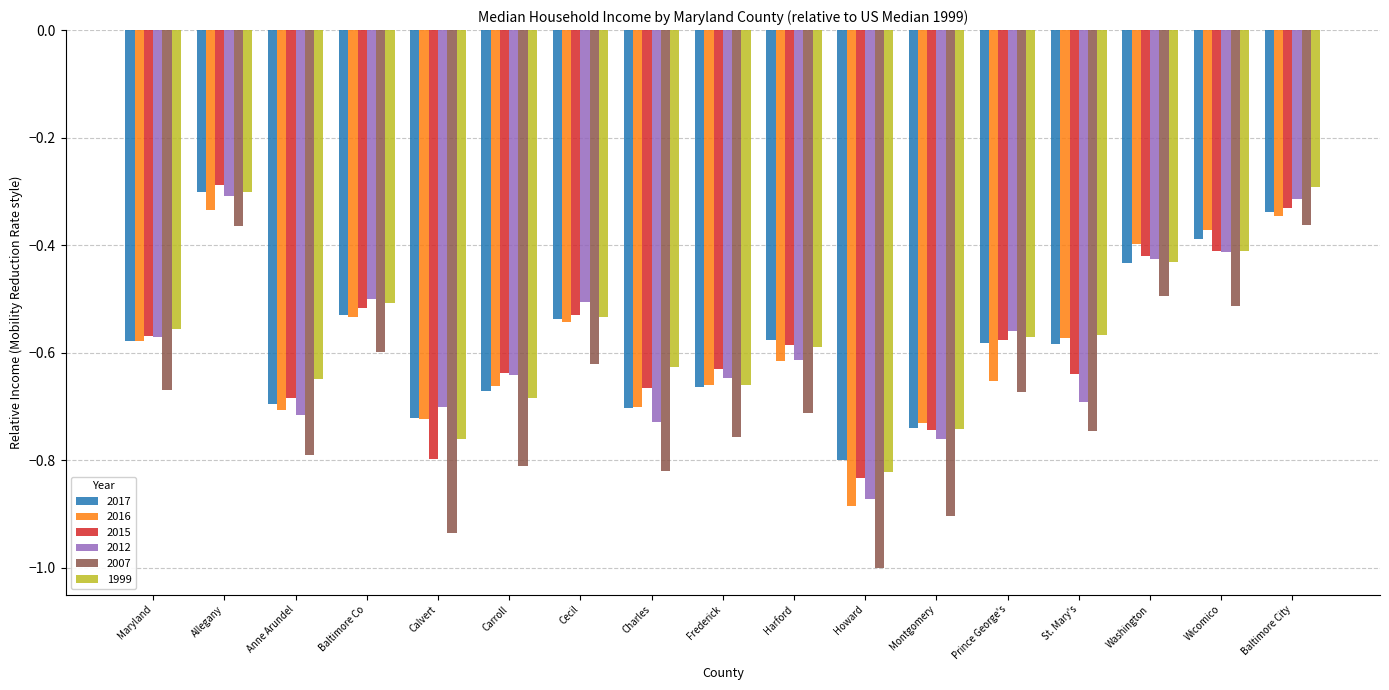

Which label corresponds to the smallest value in the chart?

Howard